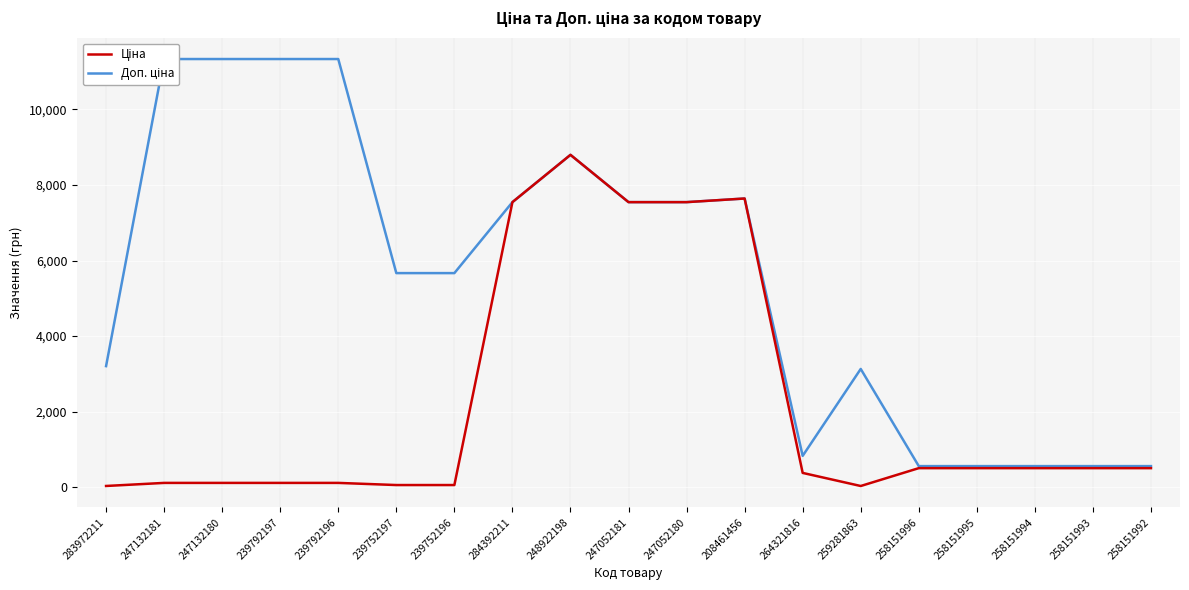

What is the average value of the Доп. ціна series?

5563.2